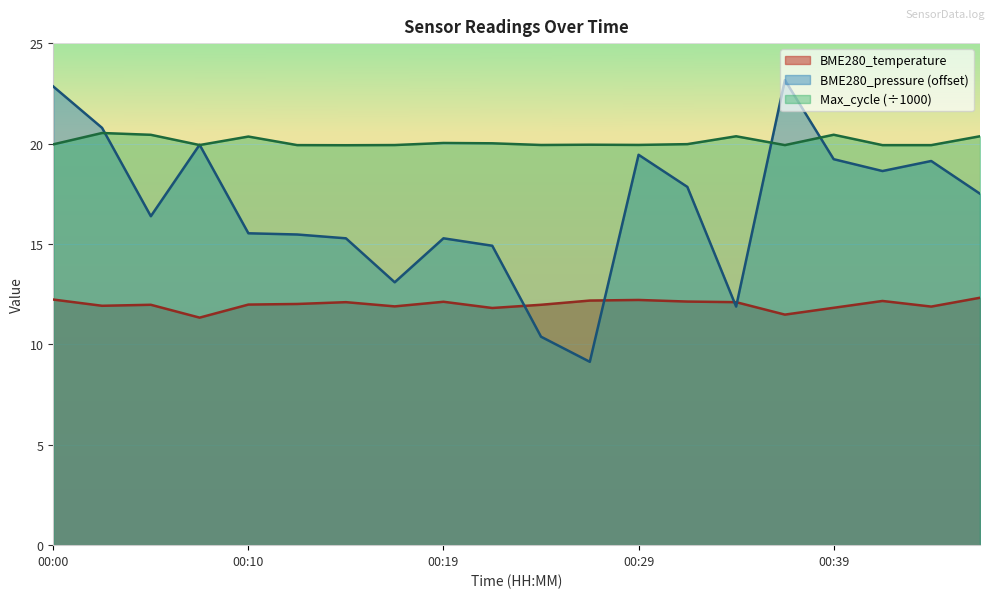

List the labels in order of value, largest first.

00:46, 00:00, 00:29, 00:27, 00:41, 00:31, 00:19, 00:14, 00:34, 00:12, 00:10, 00:05, 00:24, 00:02, 00:17, 00:44, 00:39, 00:22, 00:36, 00:07